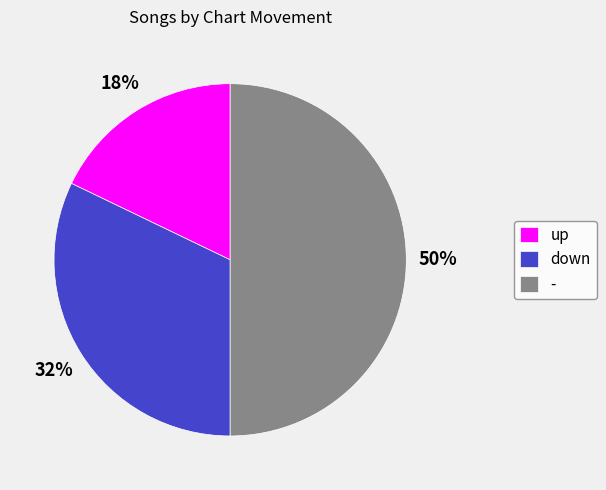

Is the sum of up and - greater than half?

Yes